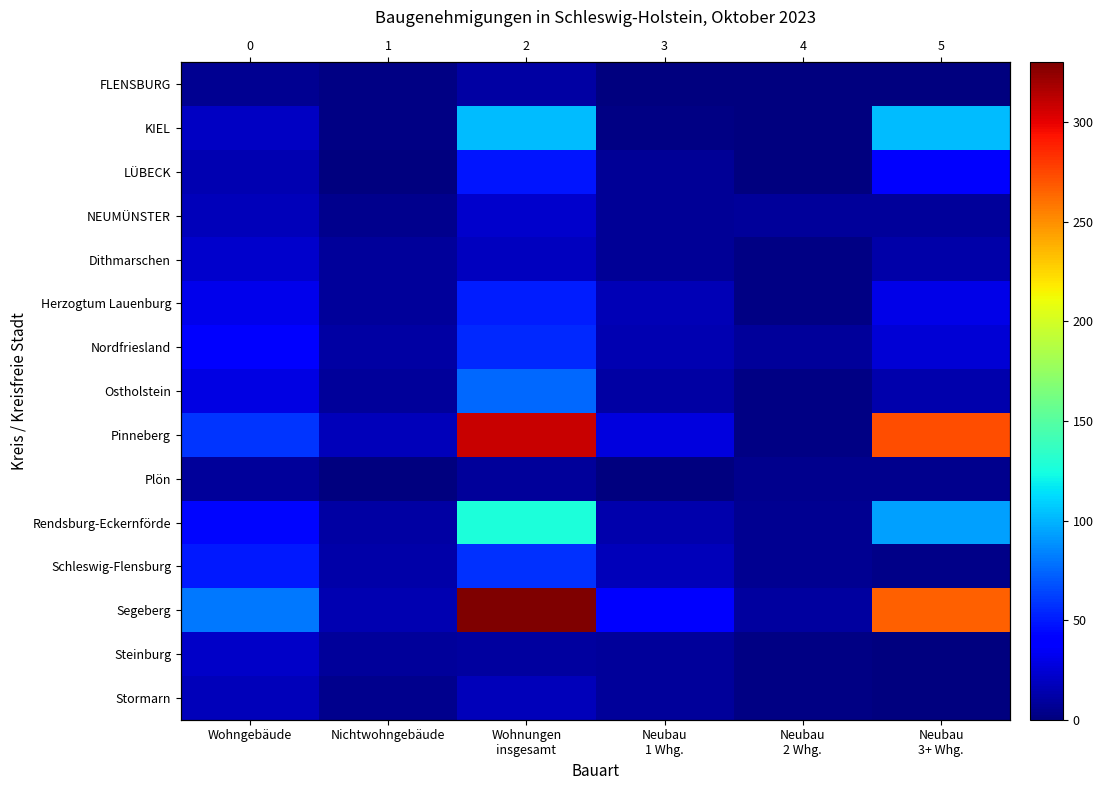

Which series has the widest spread of values?

Segeberg